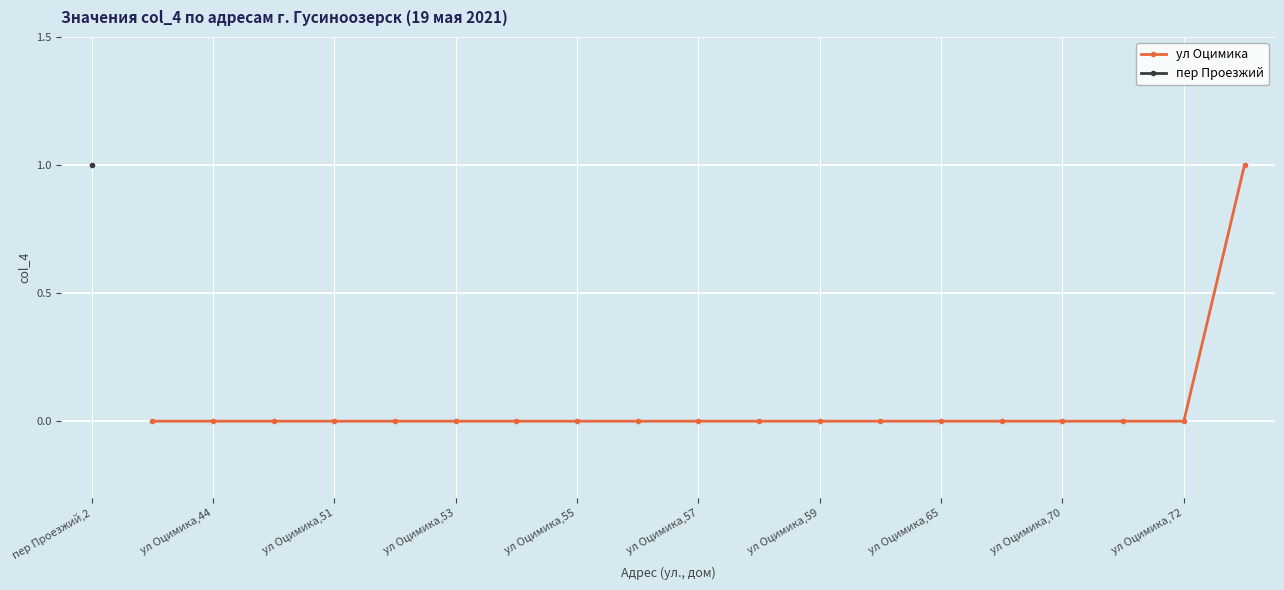

What is the greatest value displayed?

1